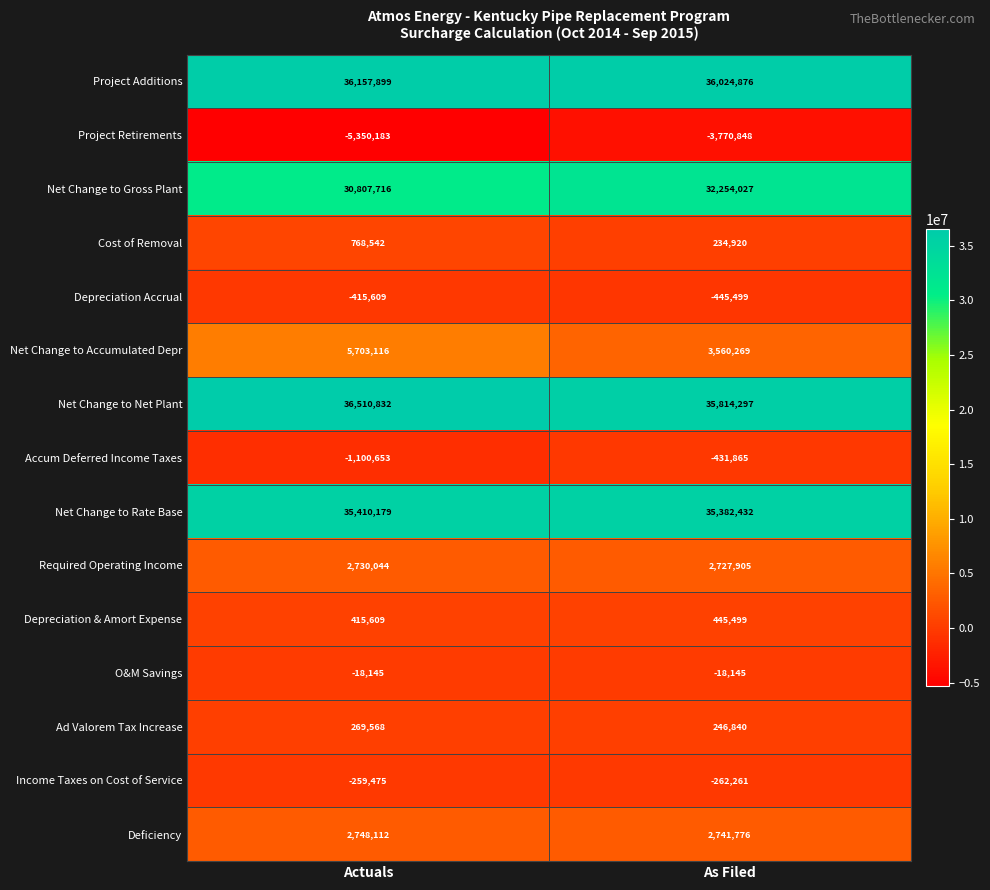

What is the difference between the highest and lowest values at As Filed?

39795724